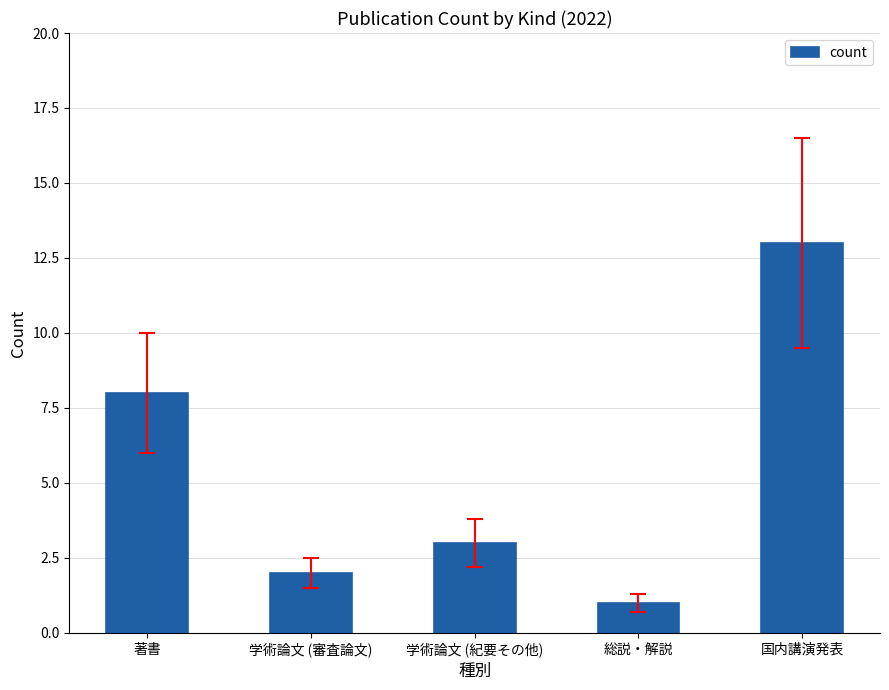

Reading left to right, transcribe all the data shown in this chart.

著書=8	学術論文 (審査論文)=2	学術論文 (紀要その他)=3	総説・解説=1	国内講演発表=13